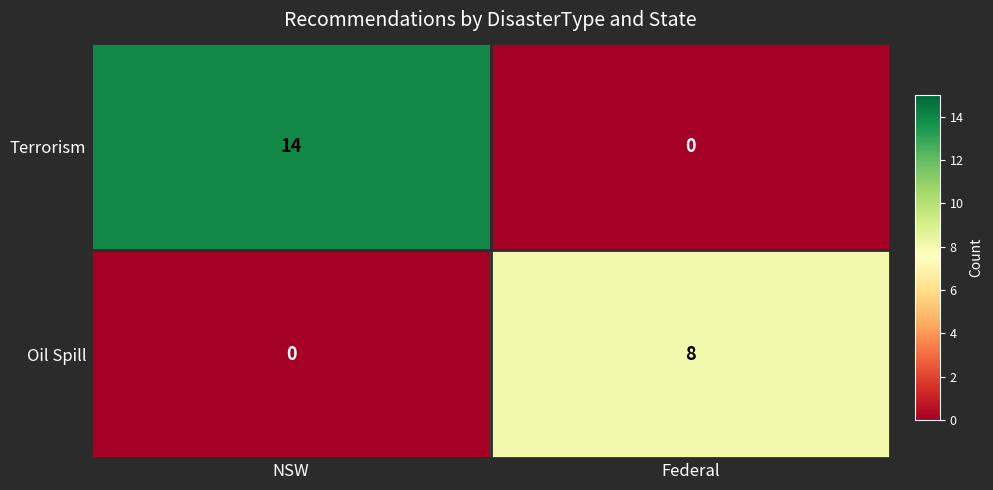

What is the spread (max minus min) of values at NSW?

14